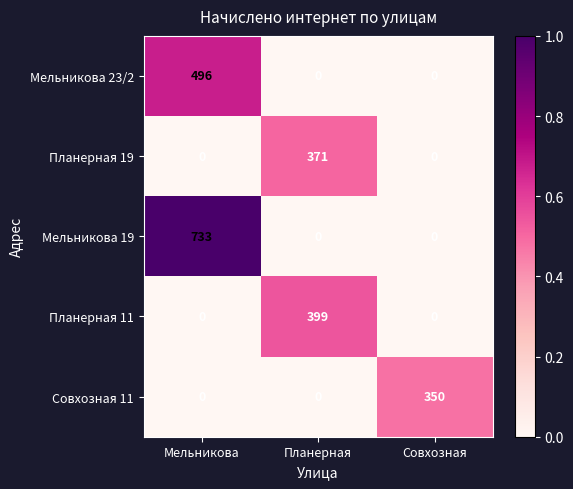

Rank the series by their maximum value, from lowest to highest.

Совхозная 11, Планерная 19, Планерная 11, Мельникова 23/2, Мельникова 19